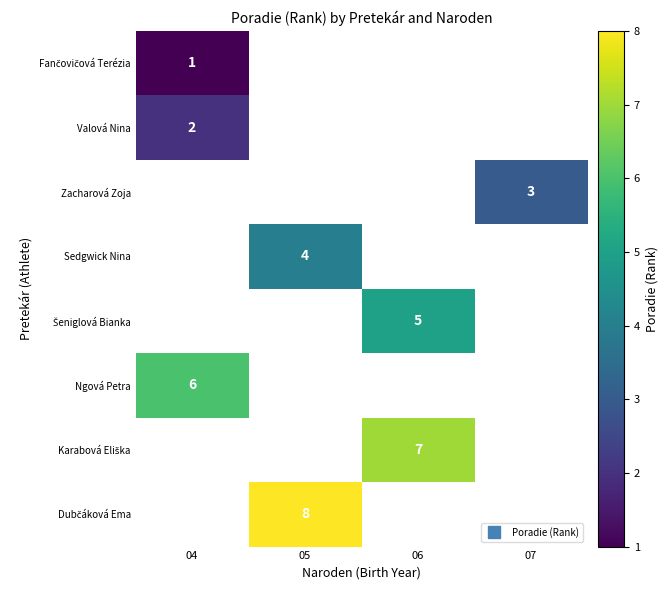

Rank the series by their maximum value, from lowest to highest.

Fančovičová Terézia, Valová Nina, Zacharová Zoja, Sedgwick Nina, Šeniglová Bianka, Ngová Petra, Karabová Eliška, Dubčáková Ema